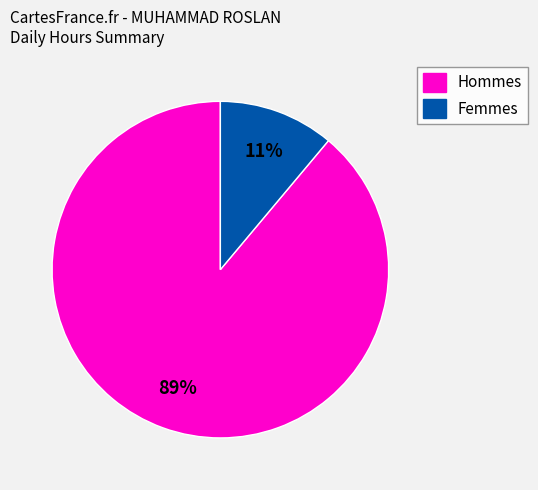

To the nearest percent, what is the difference between the largest and smallest slice percentages?

78%